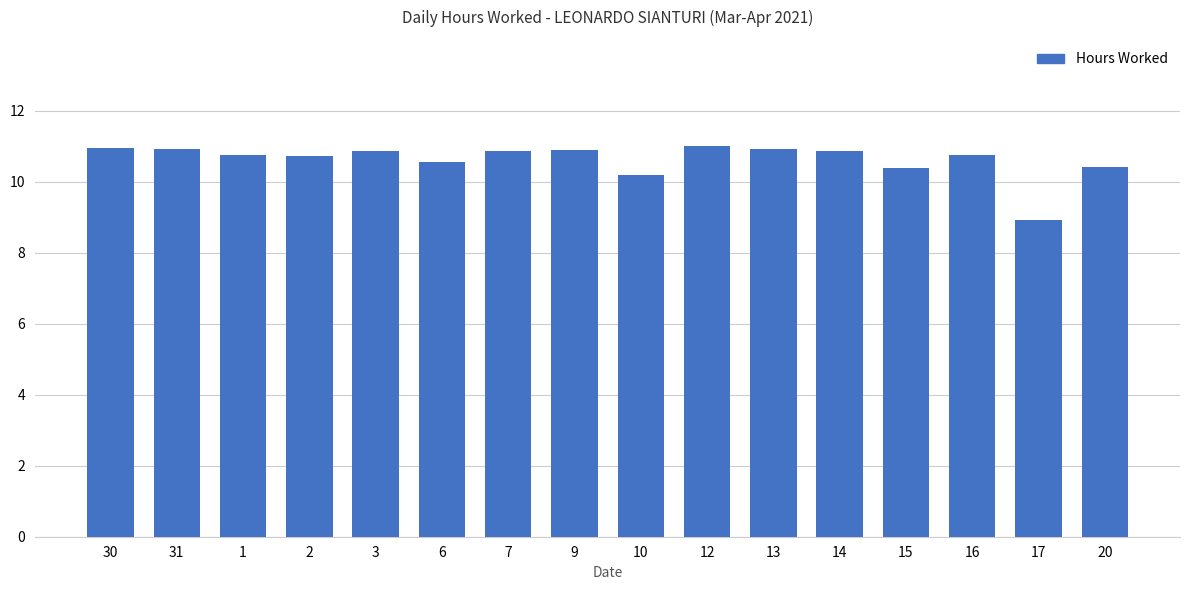

What is the change in value from 1 to 20?

-0.3